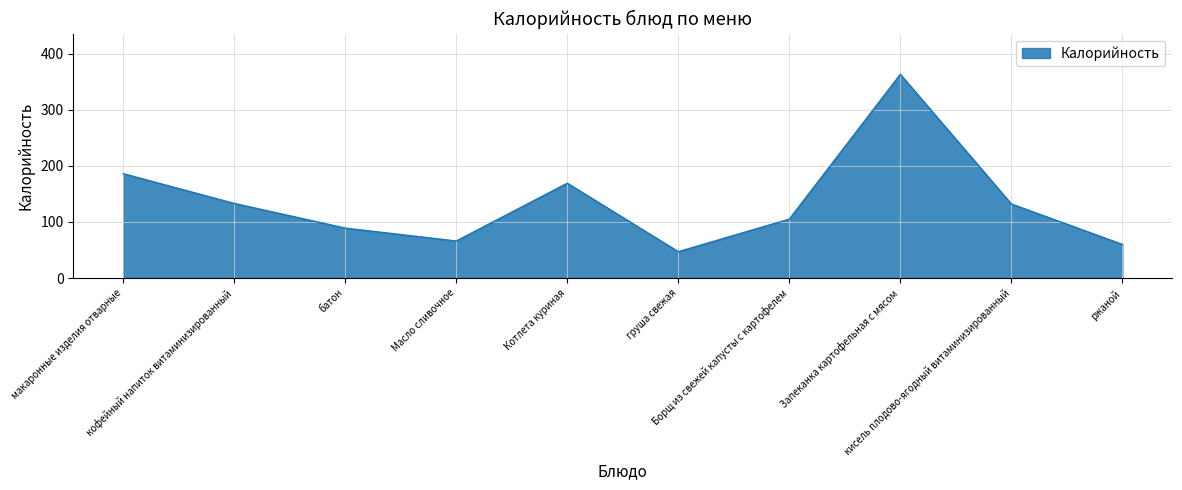

What is the smallest value displayed?

47